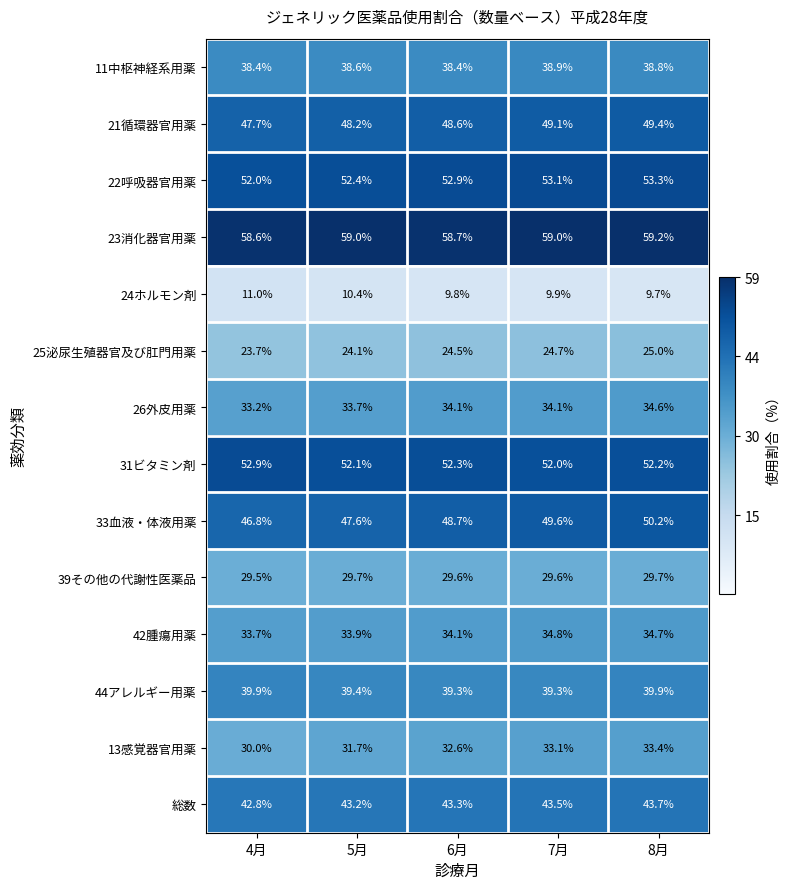

What is the spread (max minus min) of values at 4月?

47.6